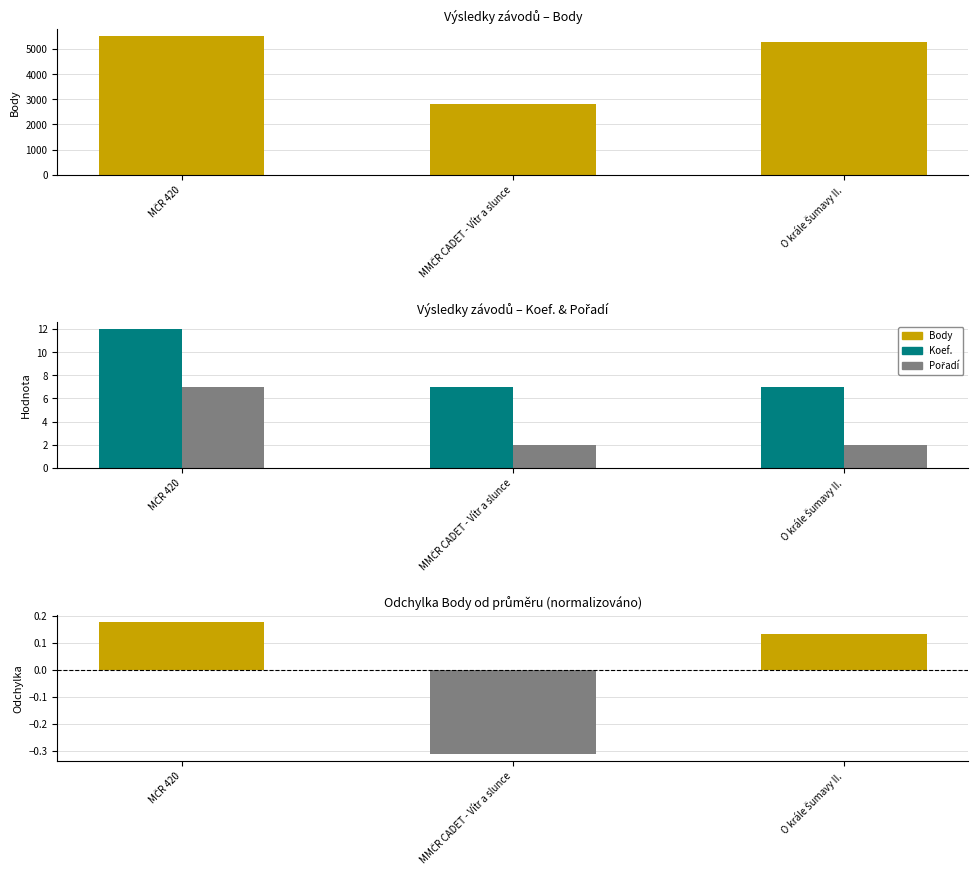

What is the difference between the maximum and minimum values in the Body (norm. odchylka) series?

0.5